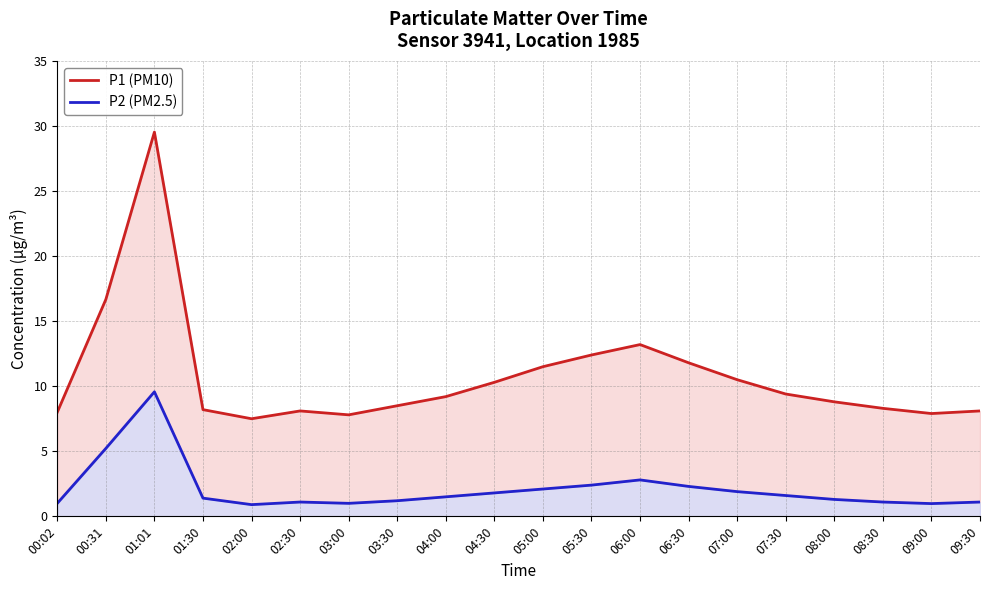

What is the approximate value of P2 (PM2.5) at 06:30?

2.3